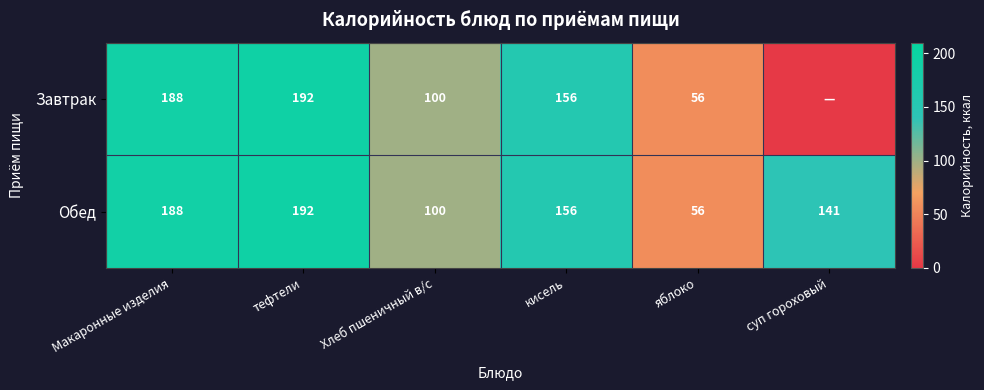

What is the minimum value for Обед?

56